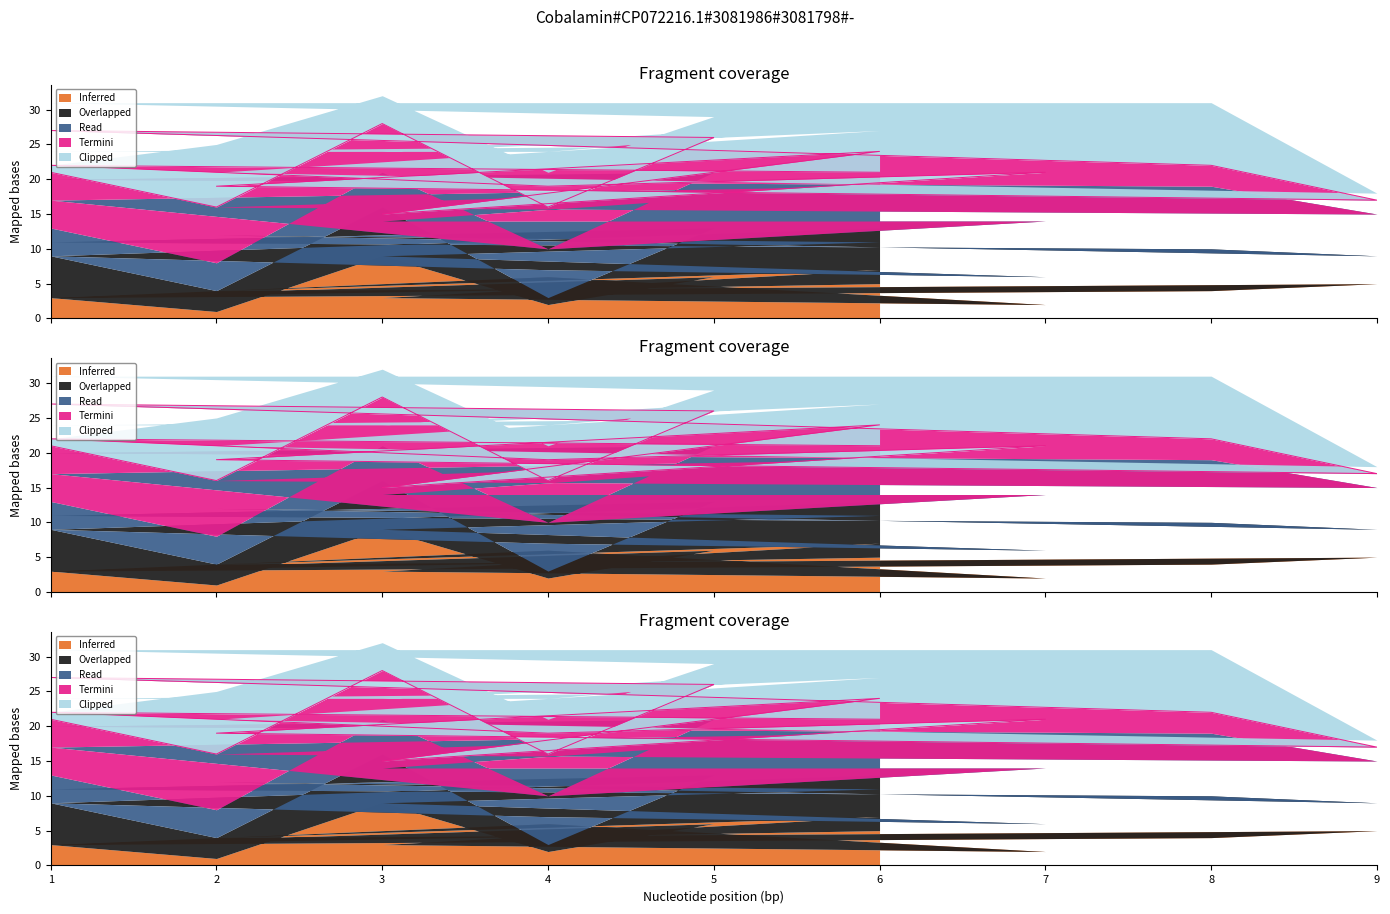

How many interior local valleys does the Termini series have?

3